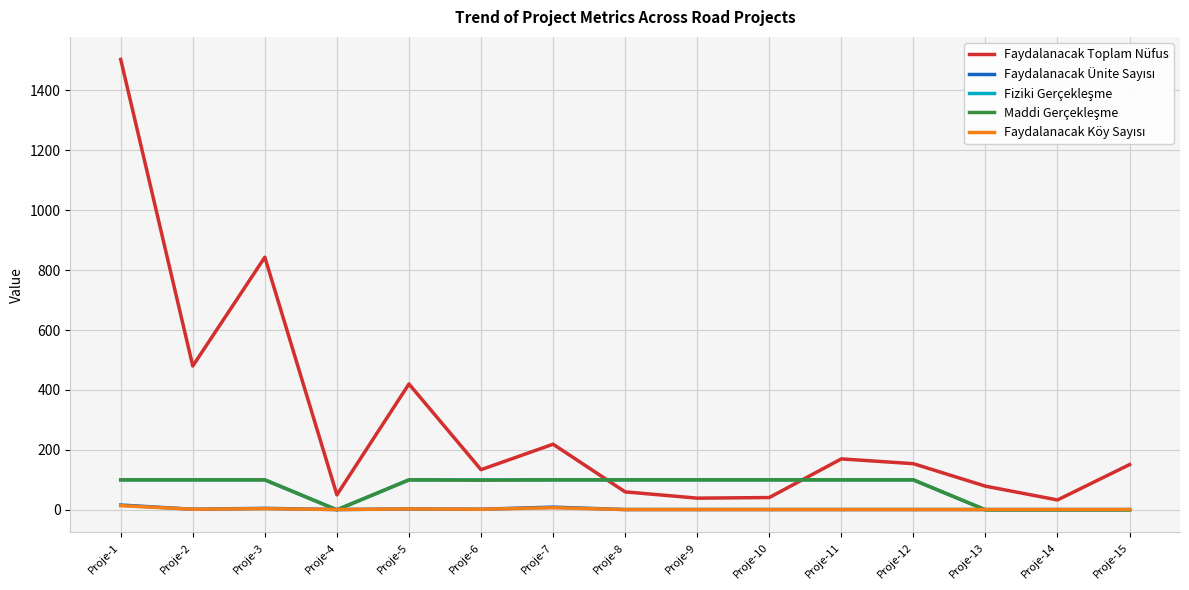

The value of Faydalanacak Toplam Nüfus at Proje-8 is 60. True or false?

True